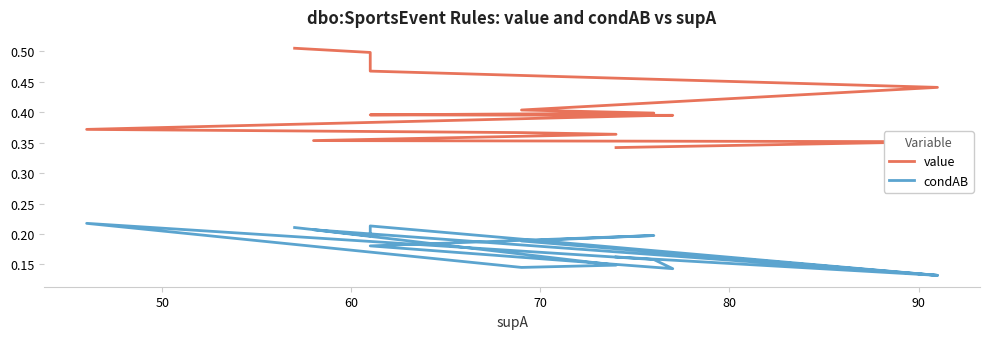

Which series has the widest spread of values?

value